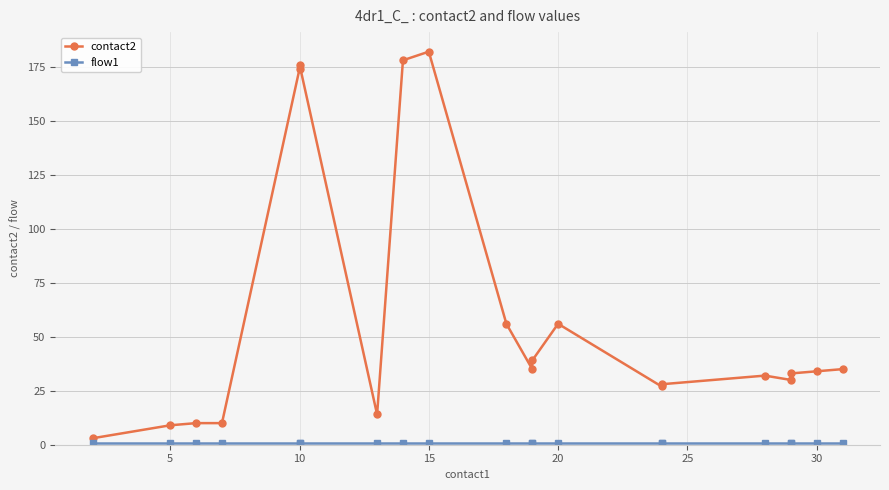

What is the difference between the maximum and minimum values in the contact2 series?

179